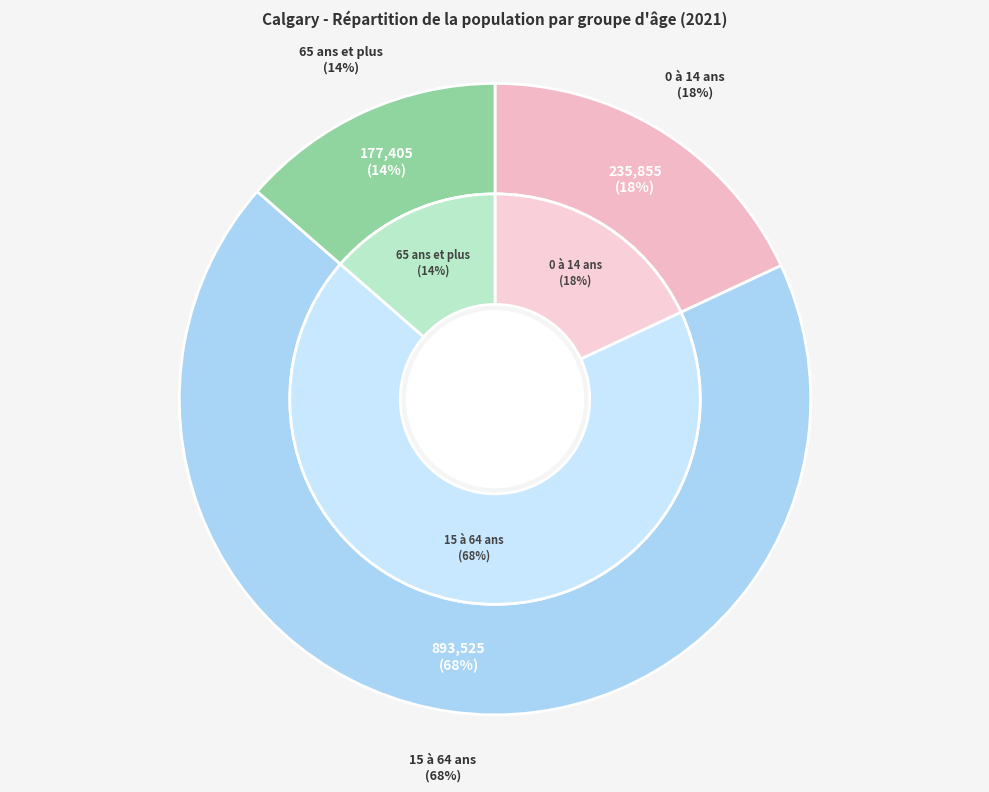

True or false: 0 à 14 ans accounts for 18% of the total.

True